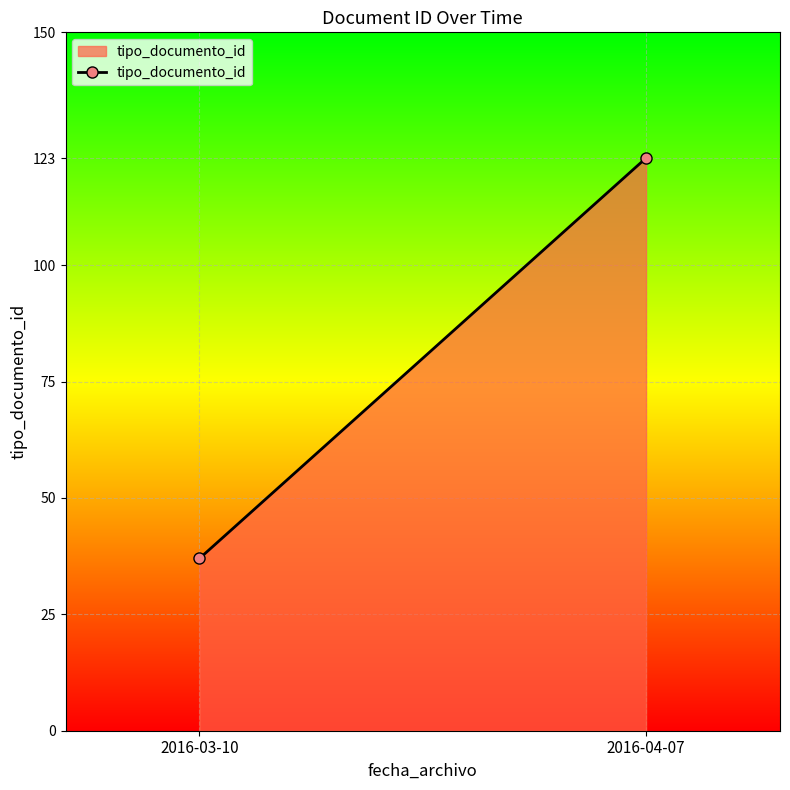

The value at 2016-03-10 is 13. True or false?

False